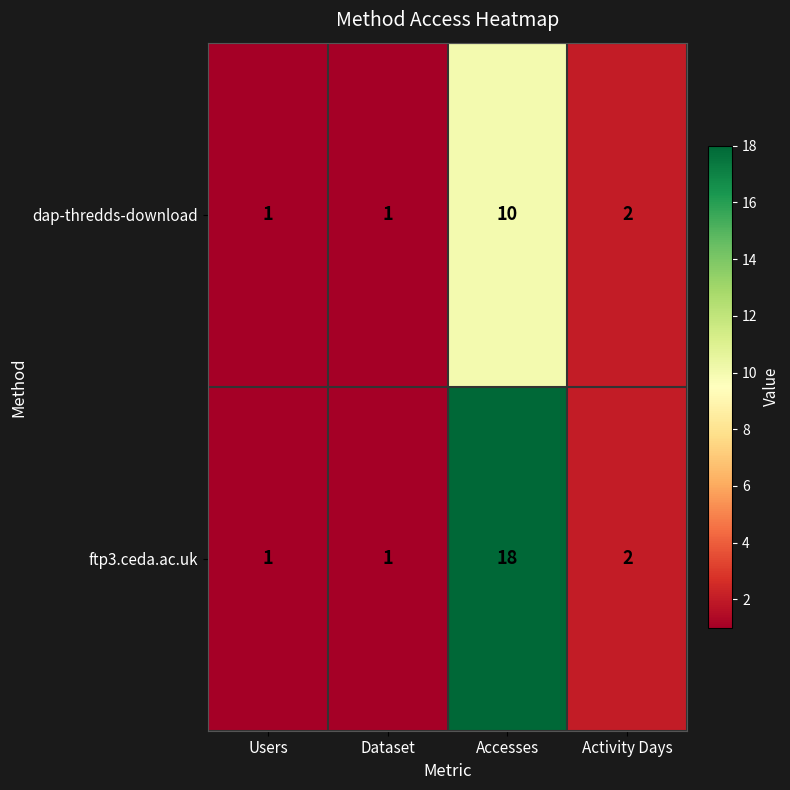

Which category has the highest value across all series?

Accesses